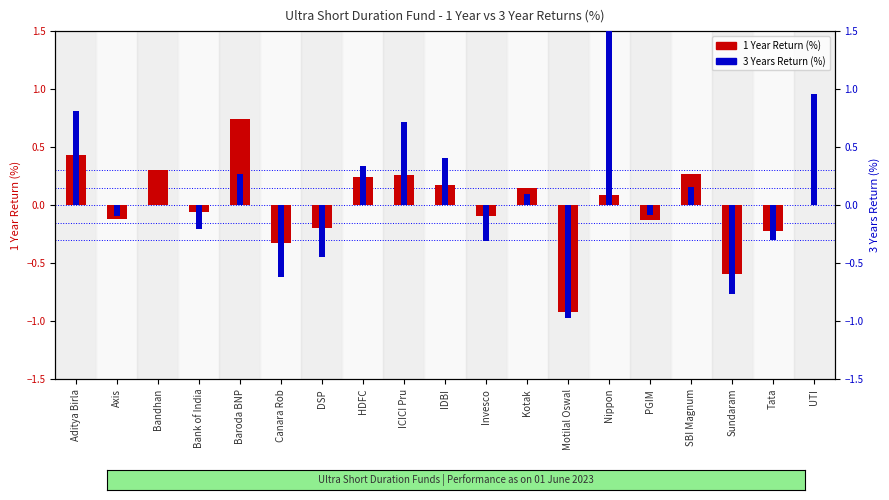

What is the value of the 3 Years Return (%) bar at the 5th from the left?

0.3